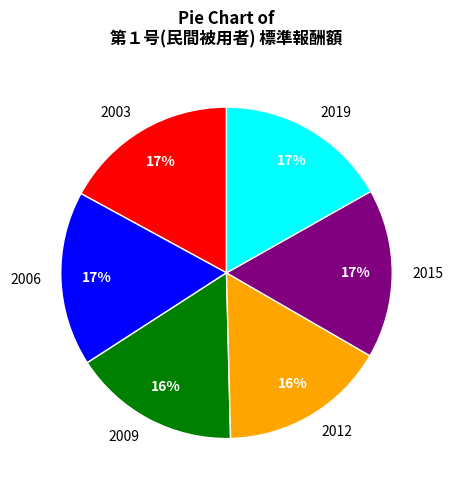

True or false: 2003 accounts for 17% of the total.

True